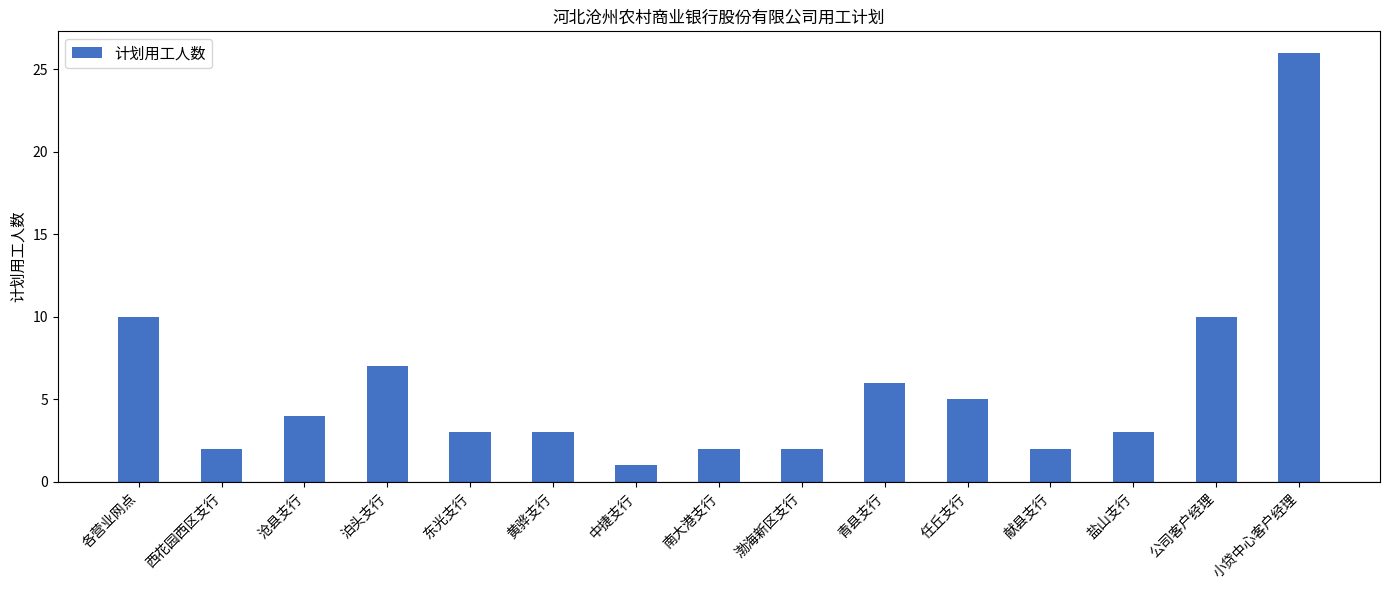

What is the sum of the values at 盐山支行 and 各营业网点?

13